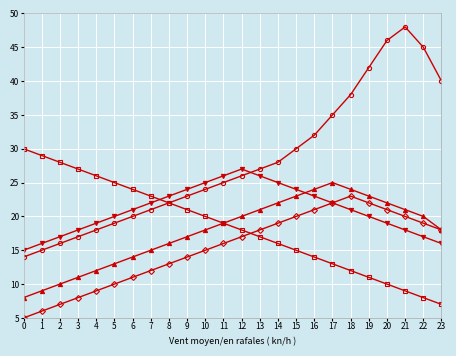

What is the minimum value shown in the chart?

5